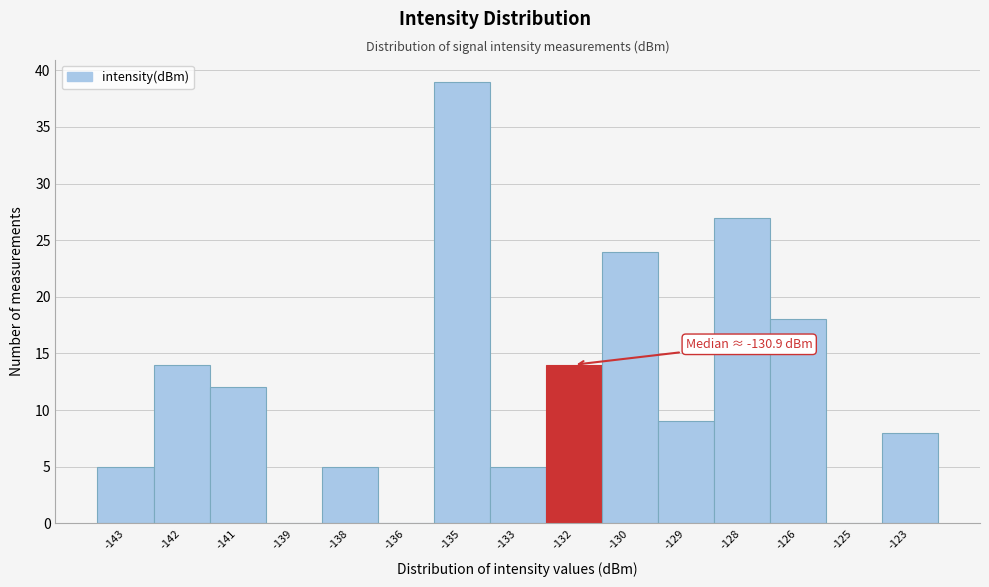

Reading left to right, transcribe all the data shown in this chart.

-143=5	-142=14	-141=12	-139=0	-138=5	-136=0	-135=39	-133=5	-132=14	-130=24	-129=9	-128=27	-126=18	-125=0	-123=8